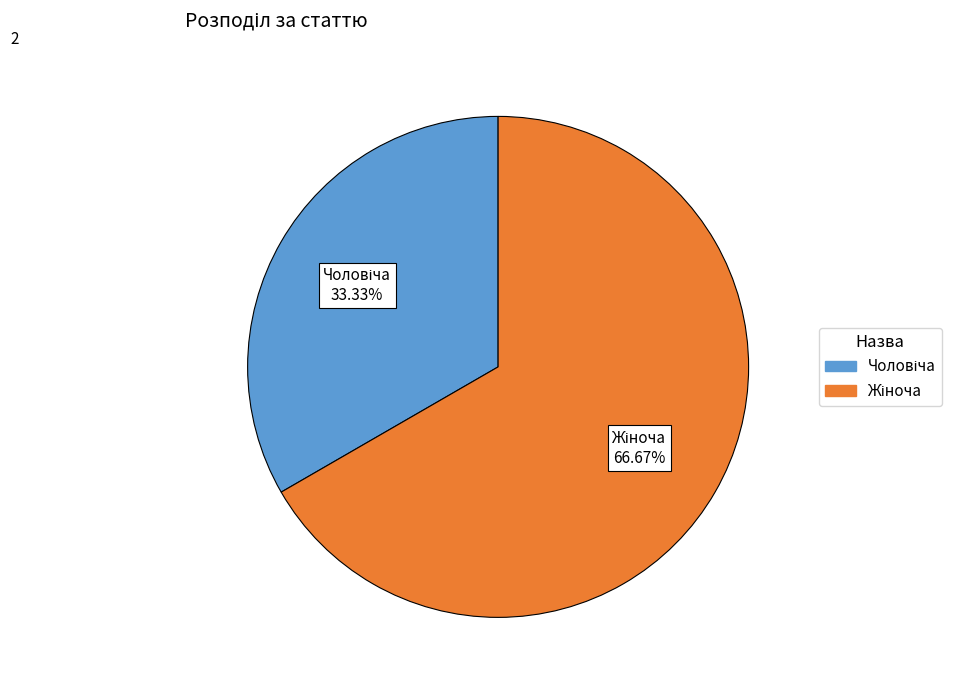

How many slices are in this pie chart?

2